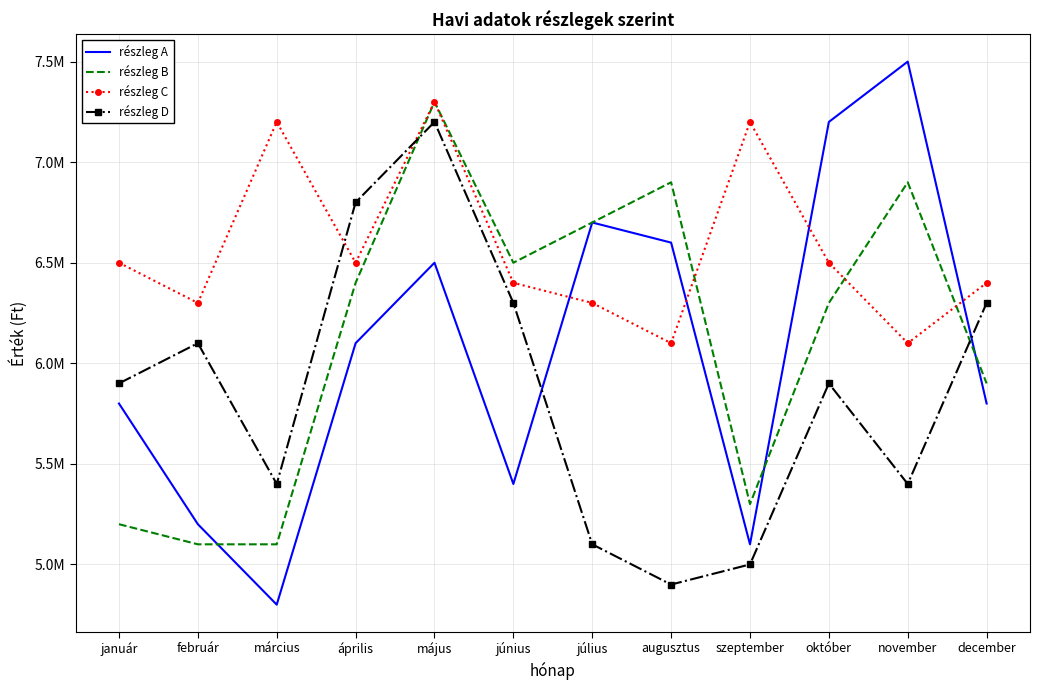

What is the value of the részleg D point at the 2nd from the left?

6100000